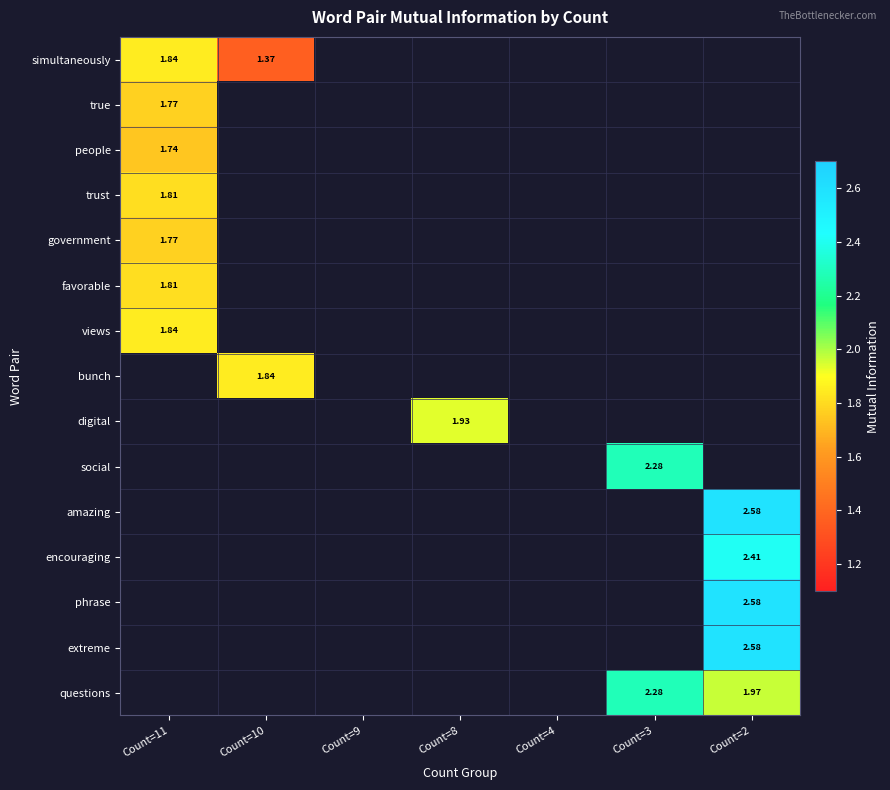

Between Count=9 and Count=3, which is larger?

Count=3